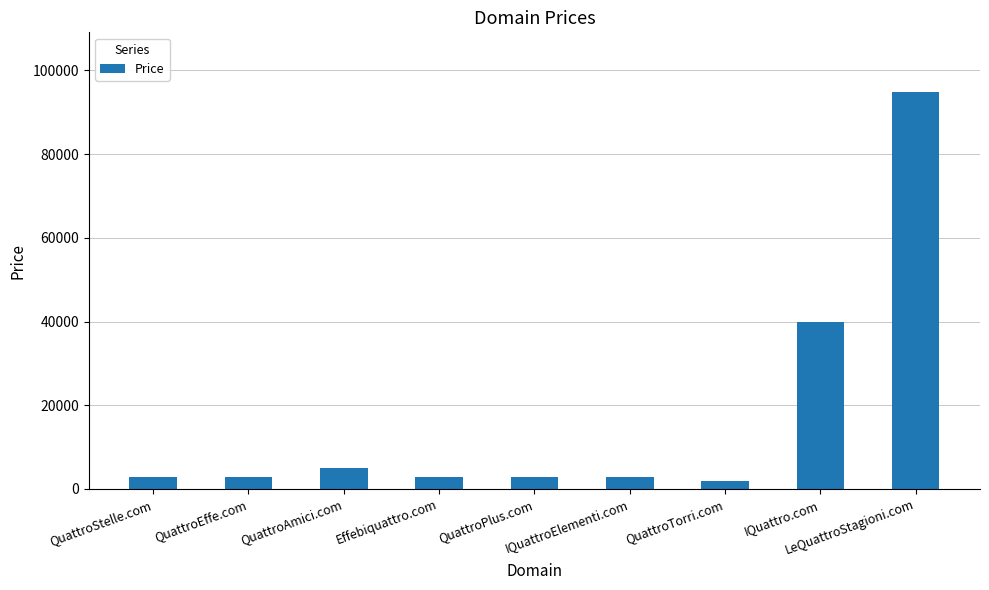

What is the change in value from QuattroStelle.com to QuattroTorri.com?

-1000